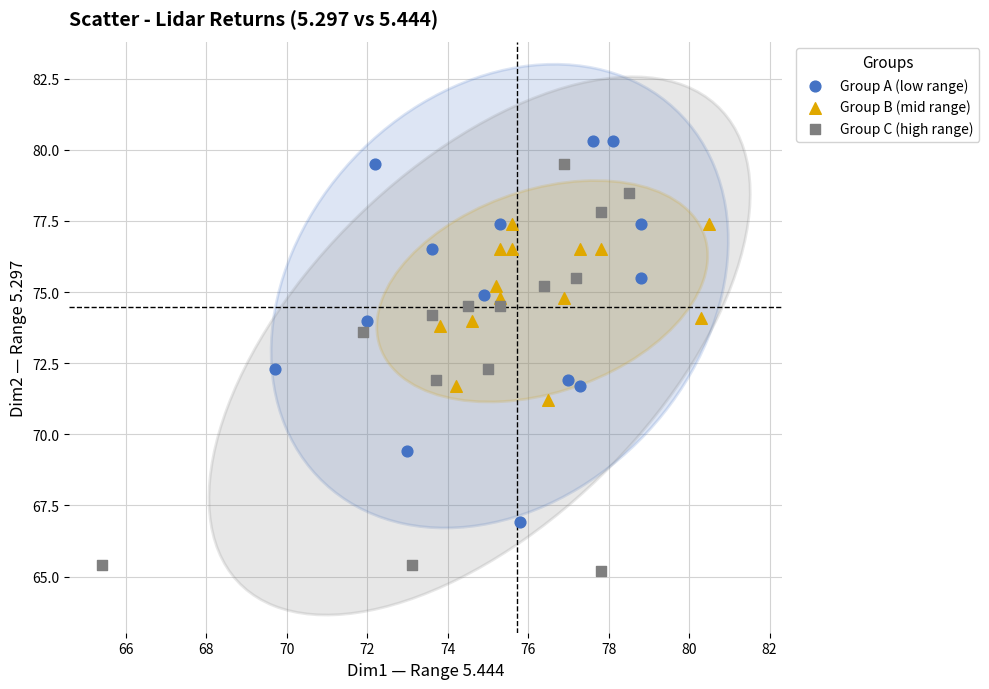

Which series contains the lowest Y value?

Group C (high range)